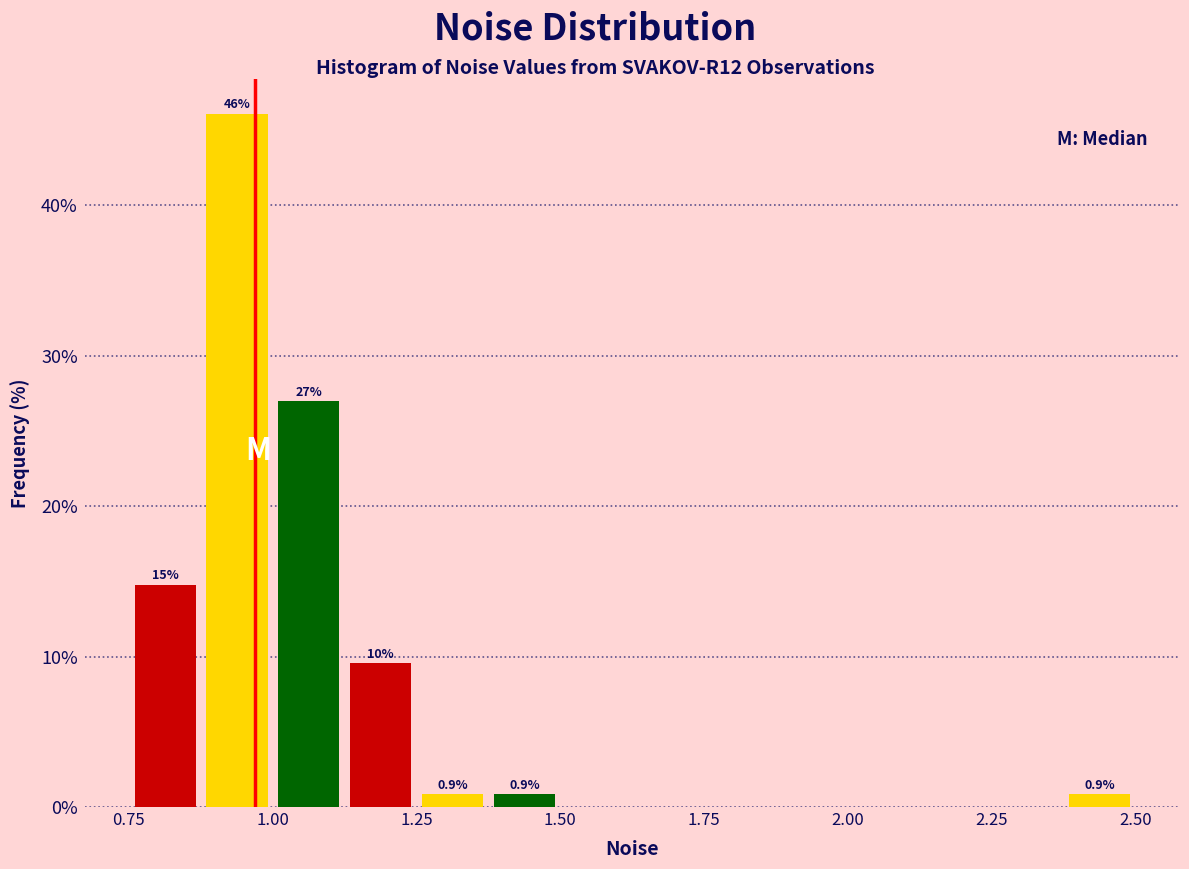

Around what value on the x-axis is the tallest bar? Give the approximate position of its centre, as read against the axis.

0.95